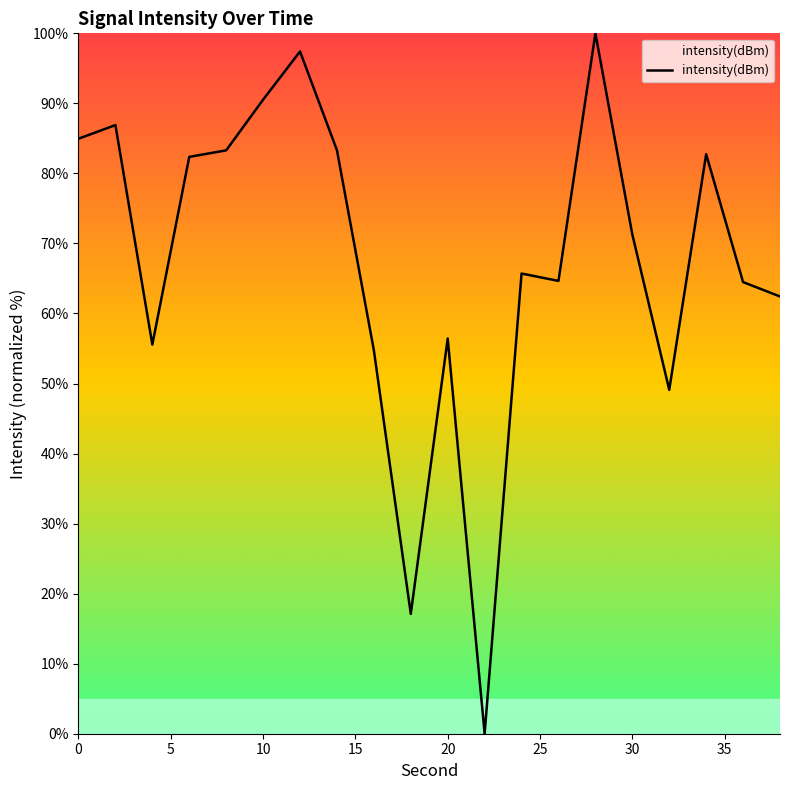

Does the chart have visible grid lines?

No